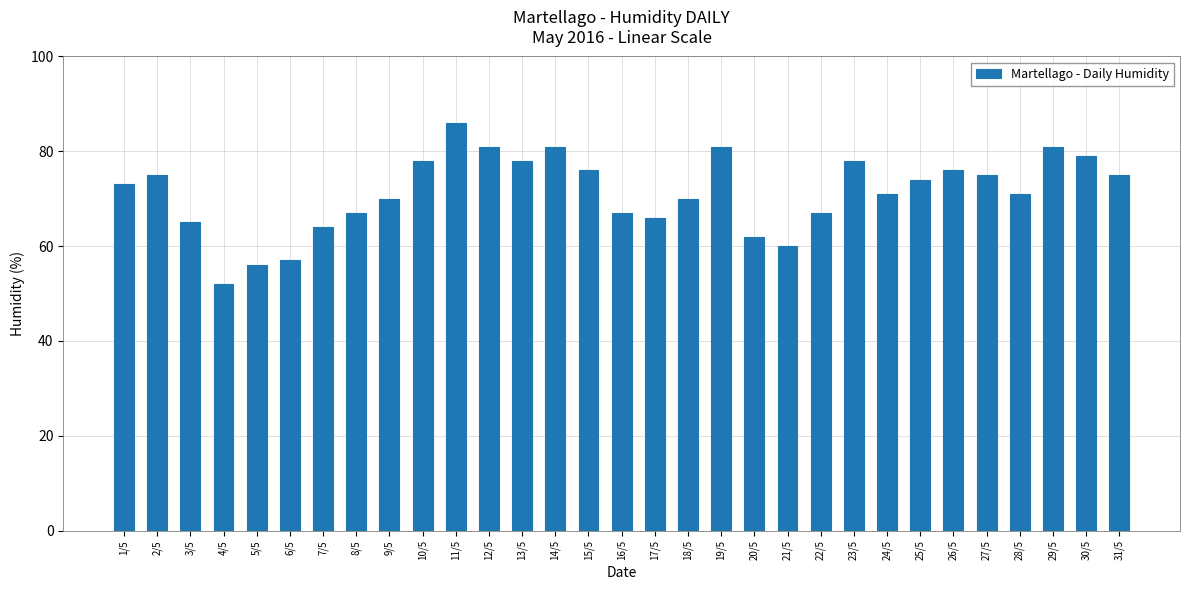

At which category does the chart reach its minimum across all series?

4/5